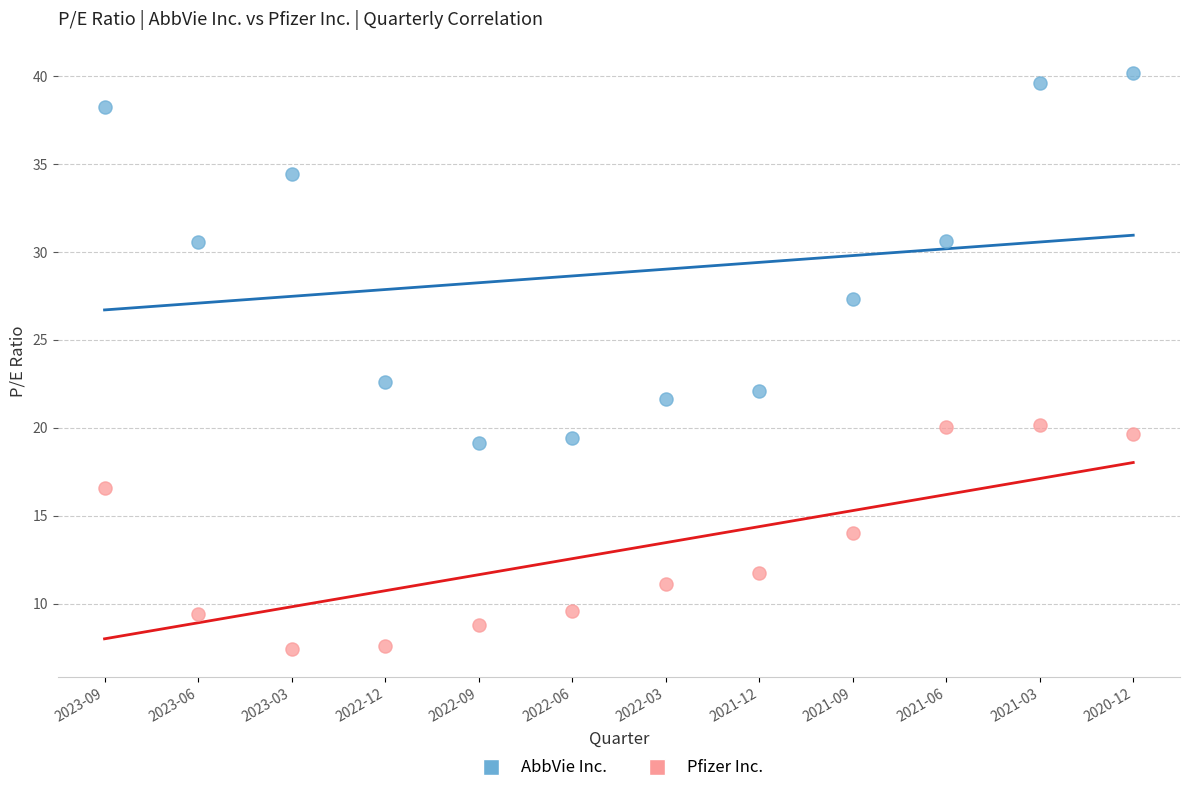

Which series contains the lowest Y value?

Pfizer Inc.